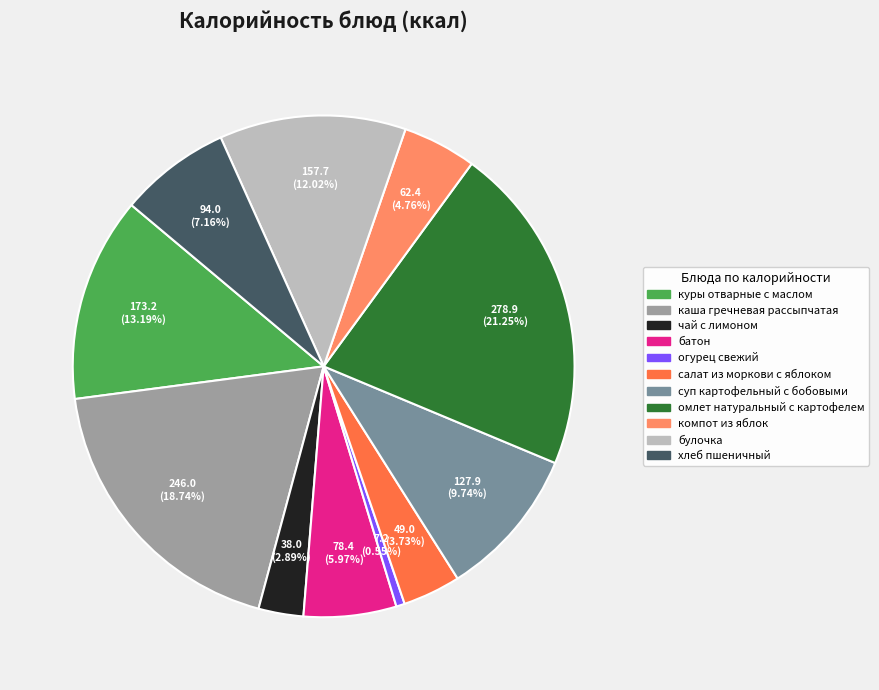

What percentage is NOT represented by суп картофельный с бобовыми?

90.3%